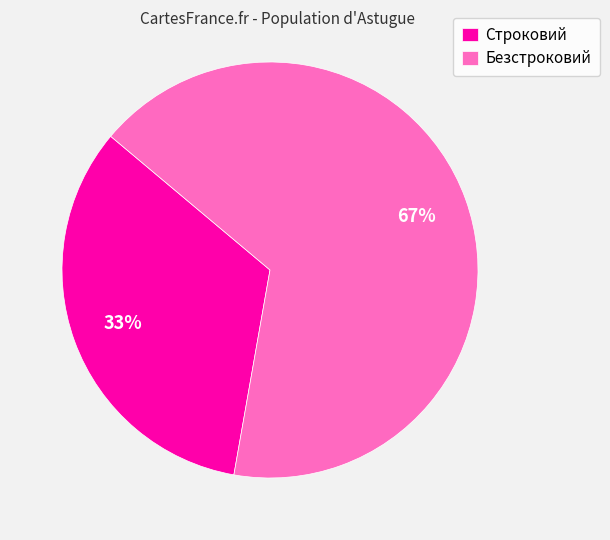

Which category has the smallest portion of the pie?

Строковий